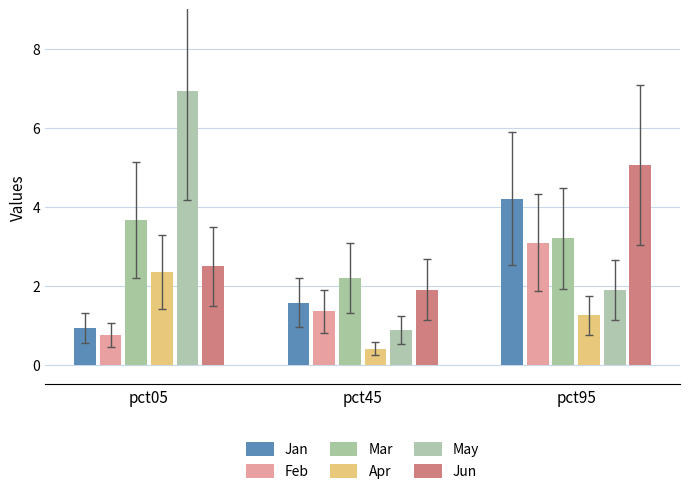

What is the difference between the highest and lowest values at pct05?

6.2